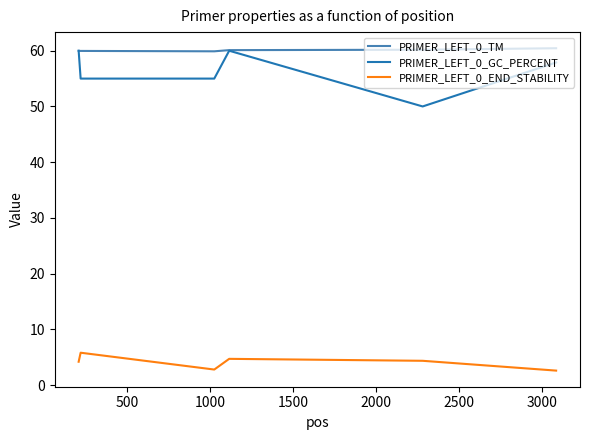

True or false: PRIMER_LEFT_0_TM and PRIMER_LEFT_0_END_STABILITY intersect in this chart.

False